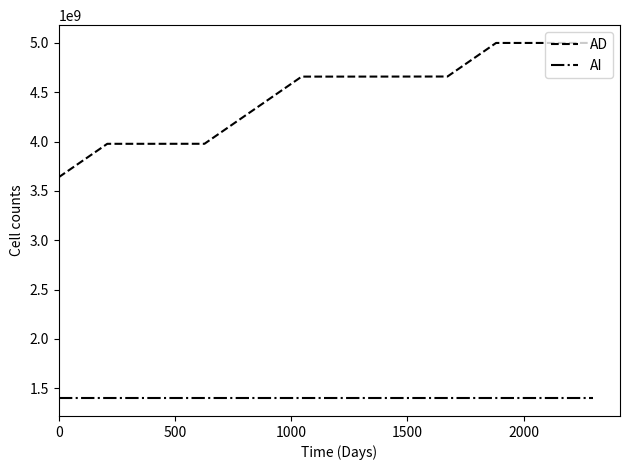

Which series has the widest spread of values?

AD